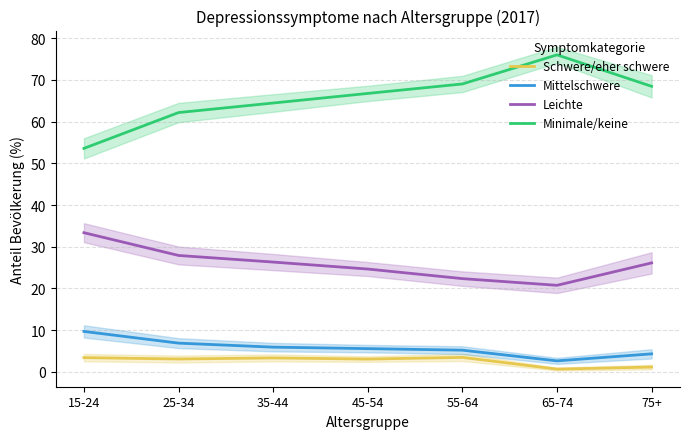

Is it true that Minimale/keine equals 26.0 at 75+?

False